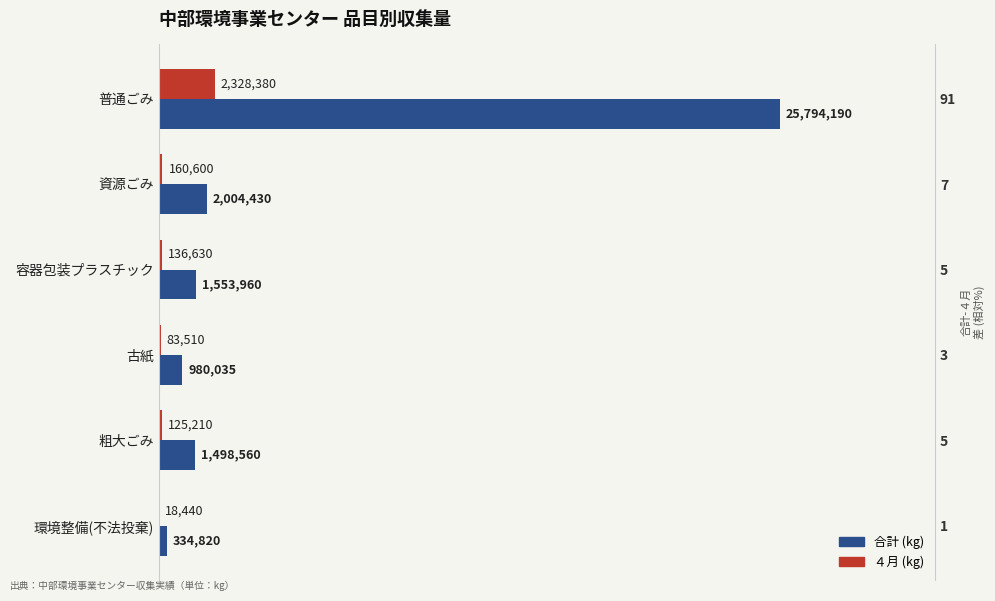

What is the sum of all 合計 (kg) values?

32165995